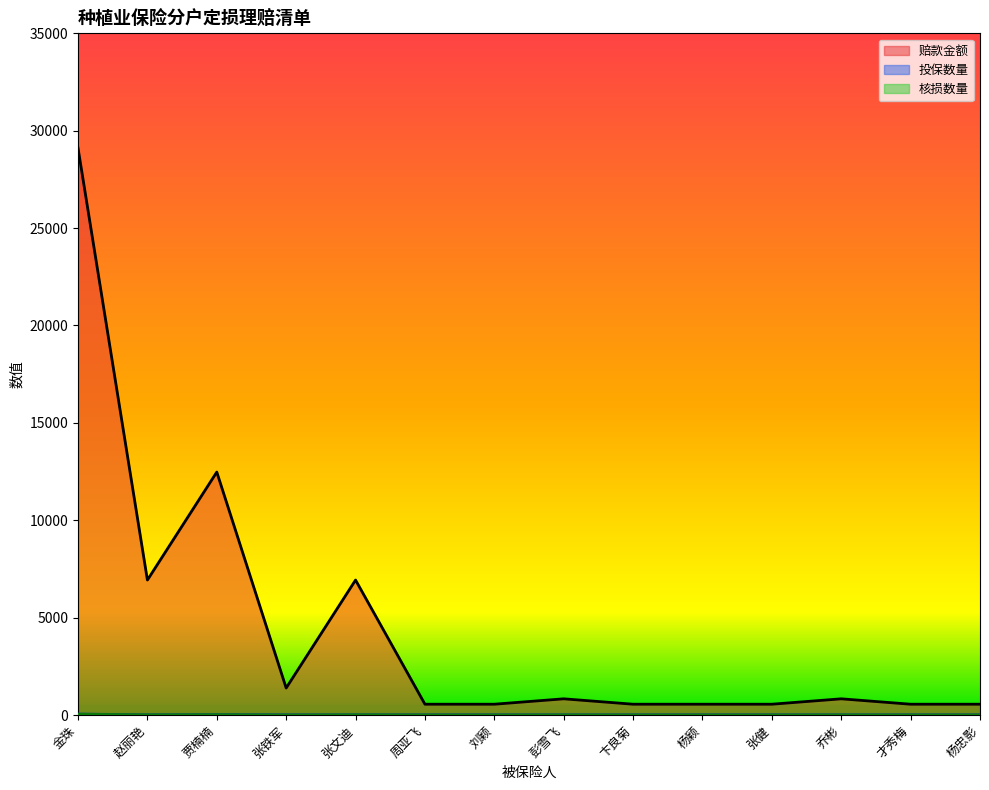

What are all the series names shown in the legend?

投保数量, 赔款金额, 核损数量